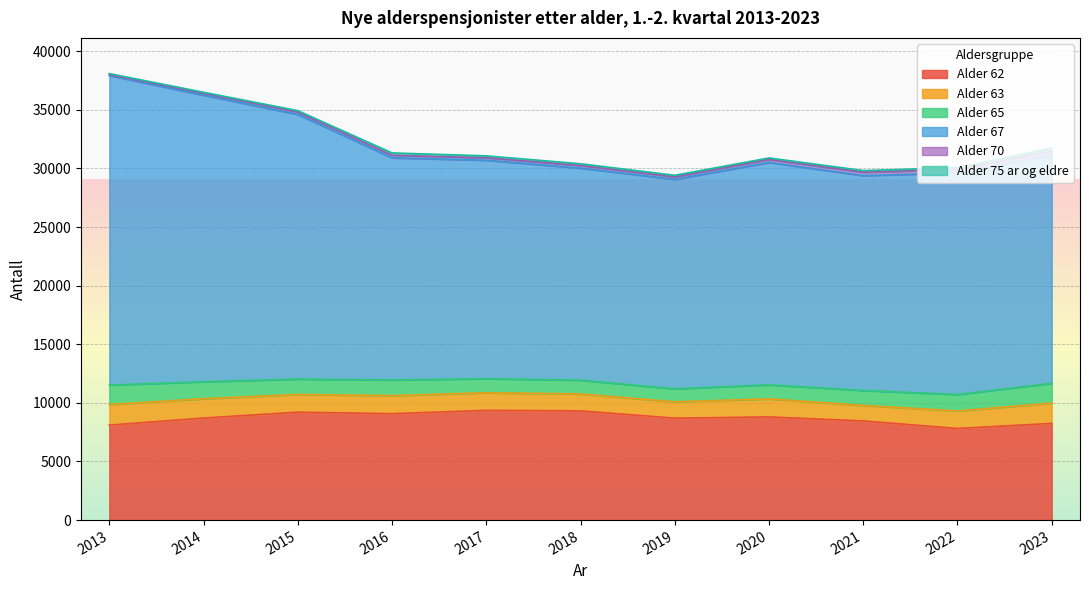

Which category has the highest value in the 62 series?

2017